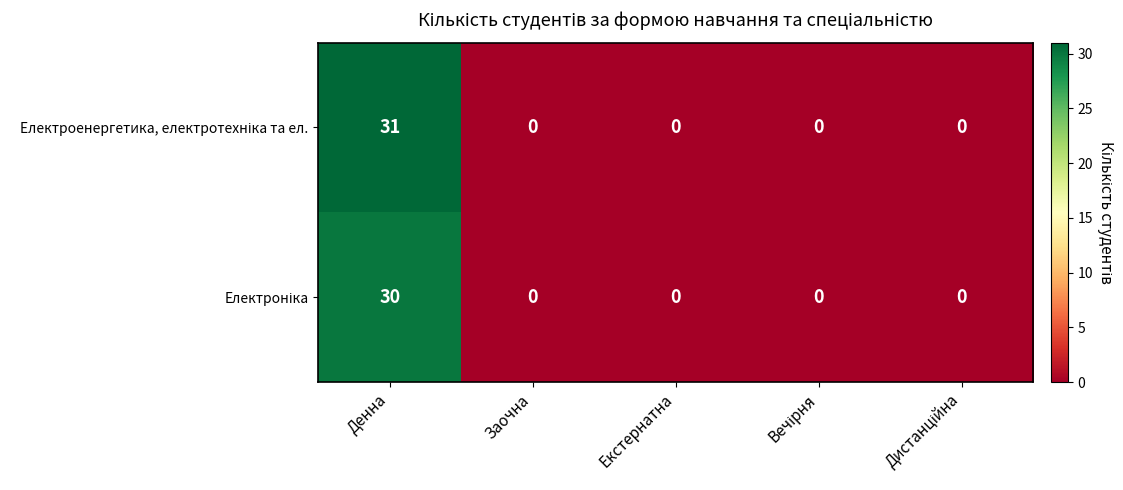

What is the maximum value shown in the chart?

31